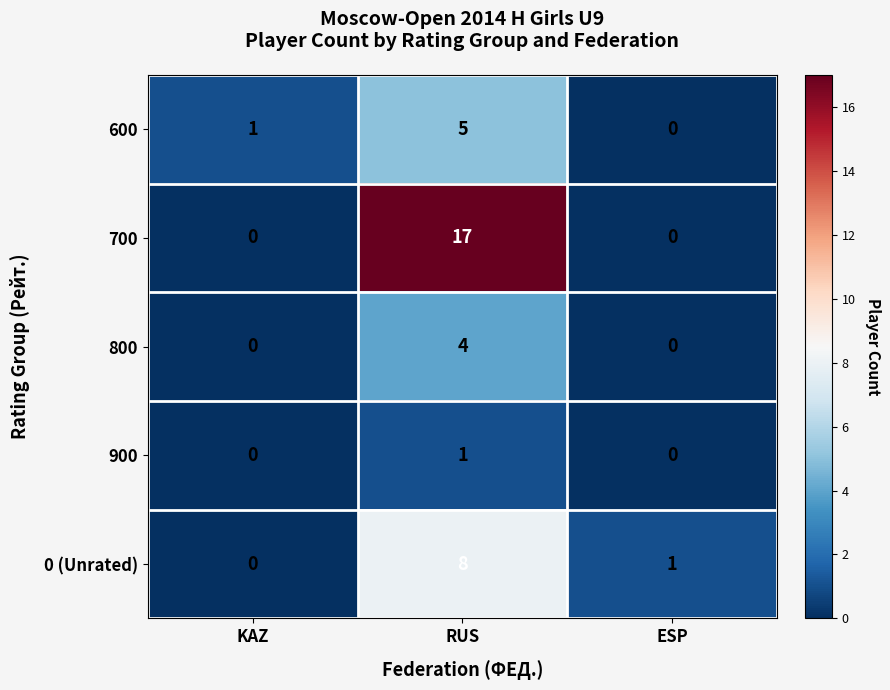

Count the number of data series in this chart.

5